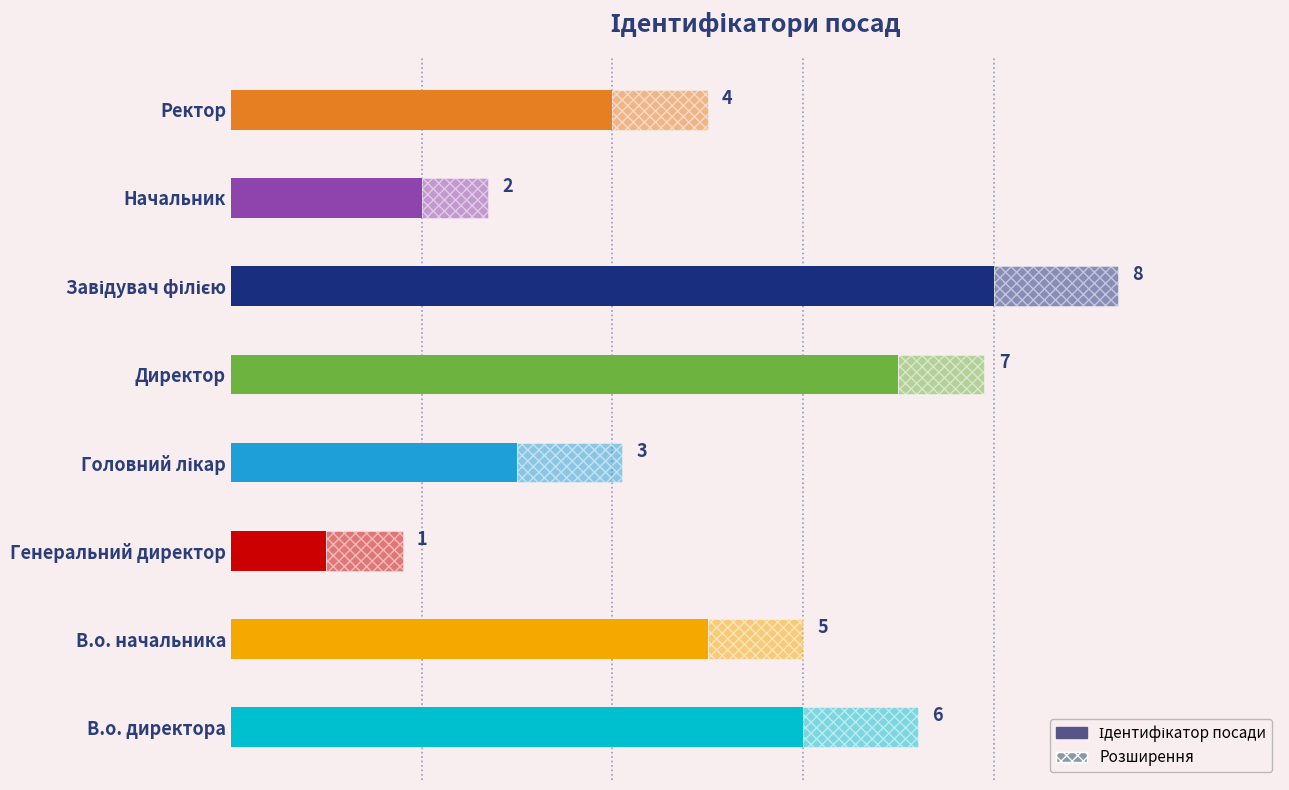

Count the values in the range 3 to 7.

5